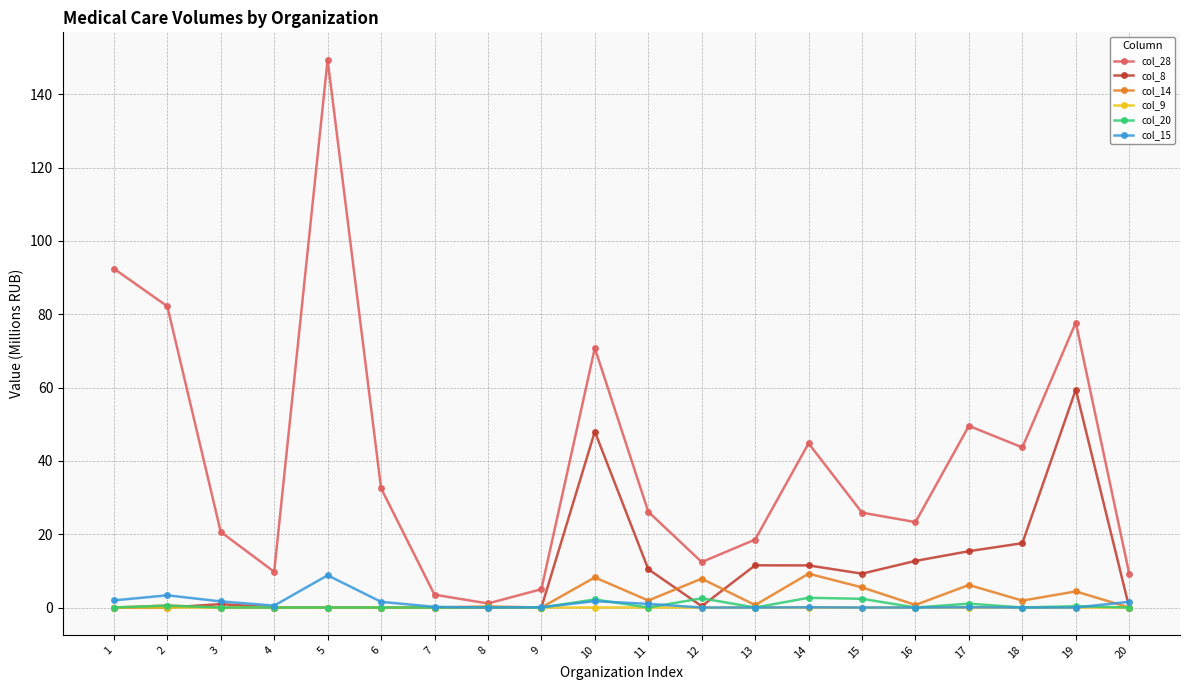

Which series has the widest spread of values?

col_28